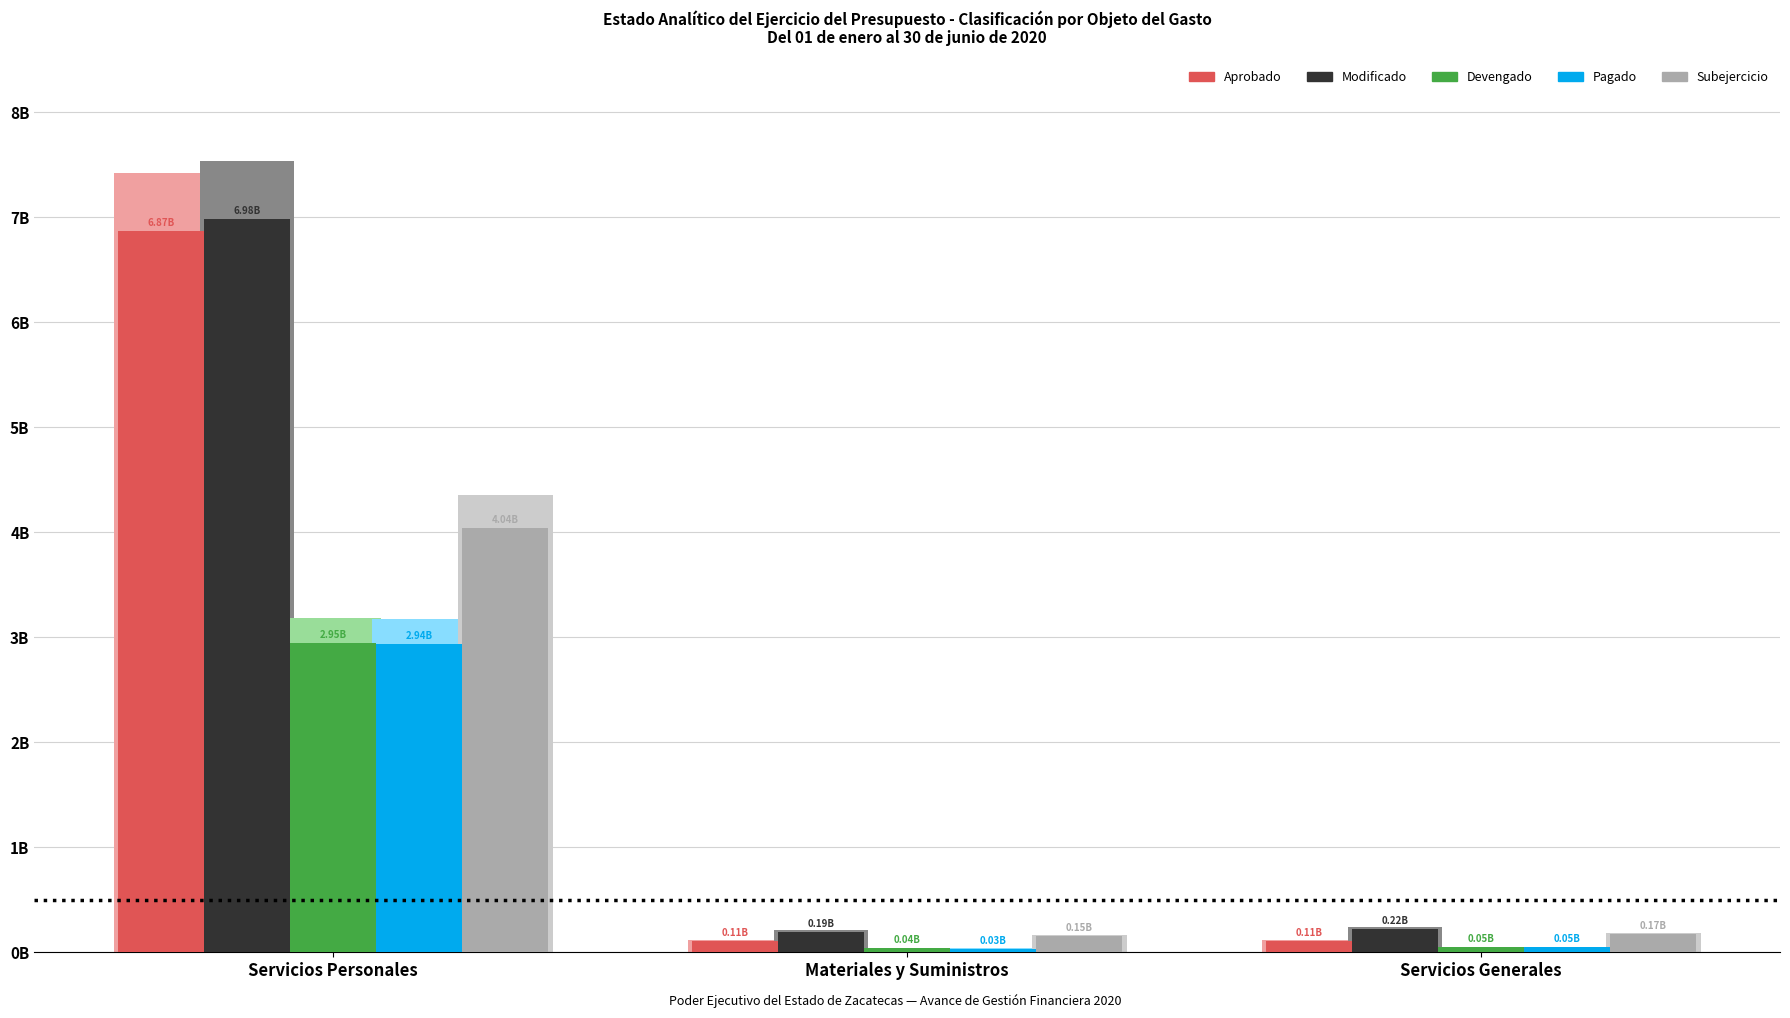

What are all the series names shown in the legend?

Aprobado, Modificado, Devengado, Pagado, Subejercicio